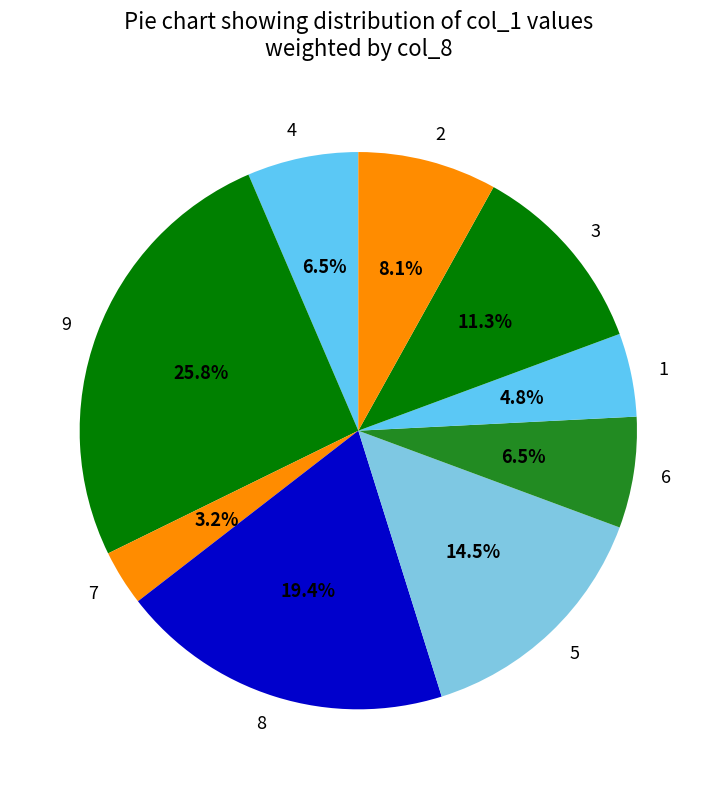

To the nearest percent, what portion does 9 represent?

26%